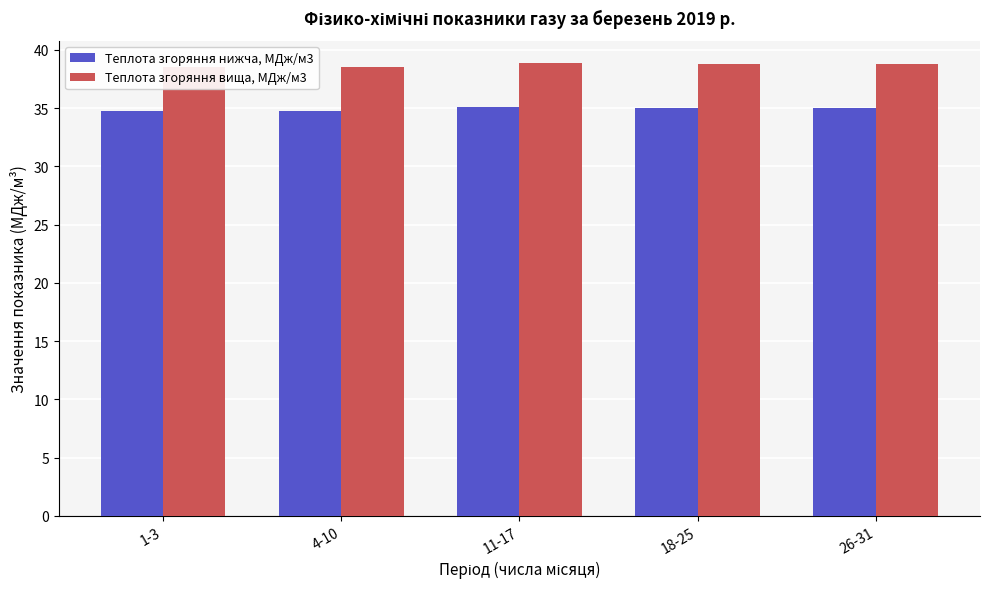

How many data points in Теплота згоряння нижча, МДж/м3 are less than 35?

2